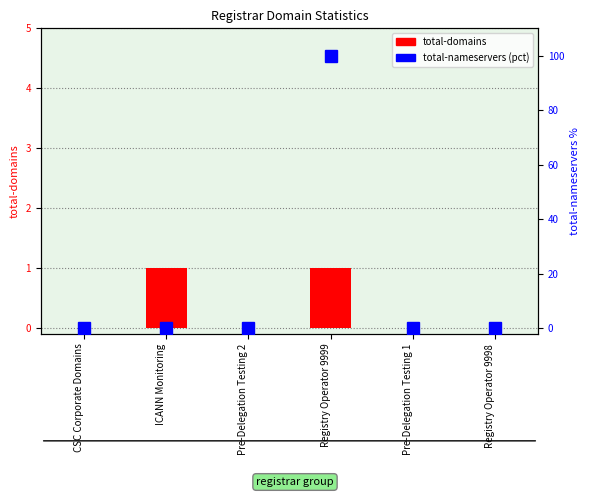

What is the label of the 2nd bar from the left?

ICANN Monitoring